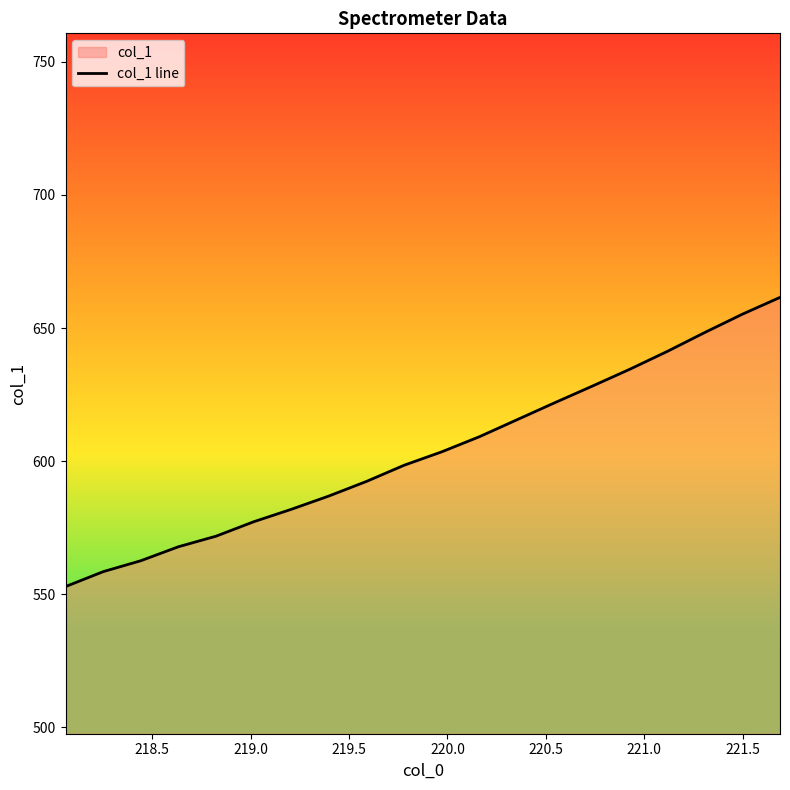

What is the smallest value displayed?

552.9